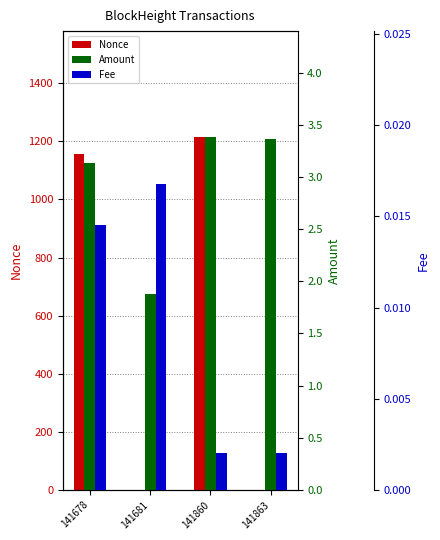

The value of Amount at 141678 is 3.1. True or false?

True